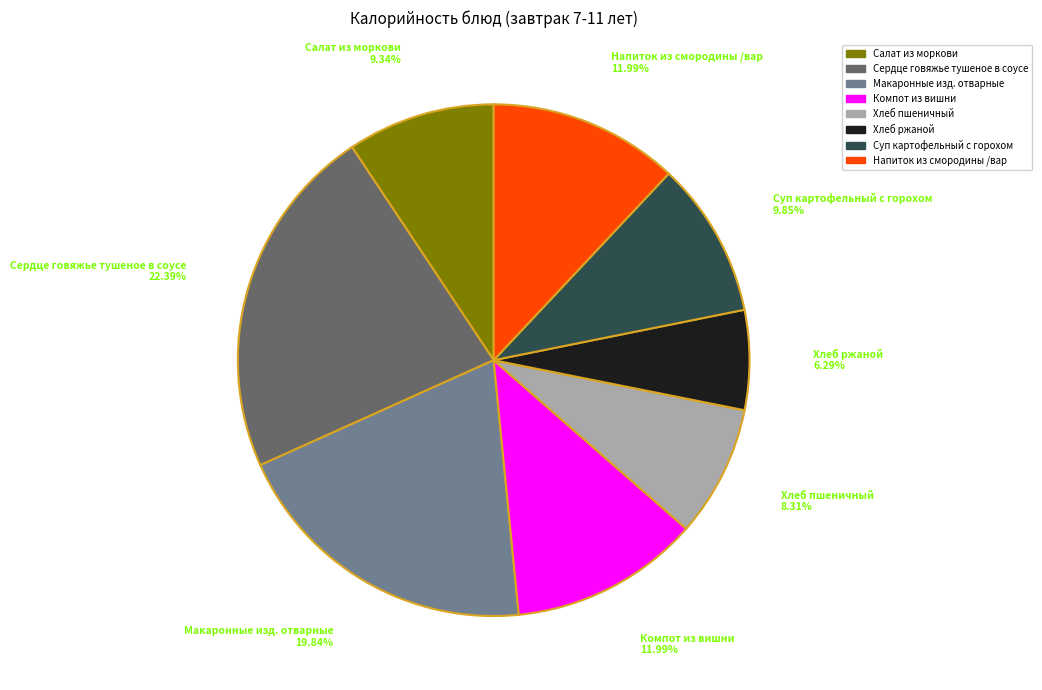

Which category has the biggest portion of the pie?

Сердце говяжье тушеное в соусе